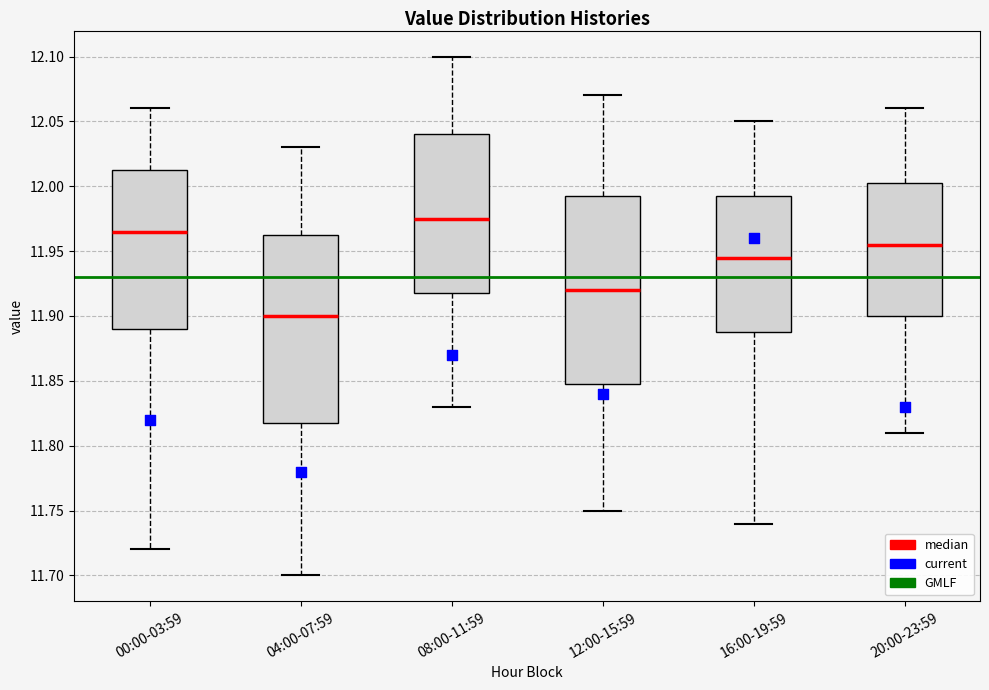

Where does the median line of the box for 00:00-03:59 sit on the y-axis? The values are not printed on the chart, so give them approximately, as read against the axis.

11.965